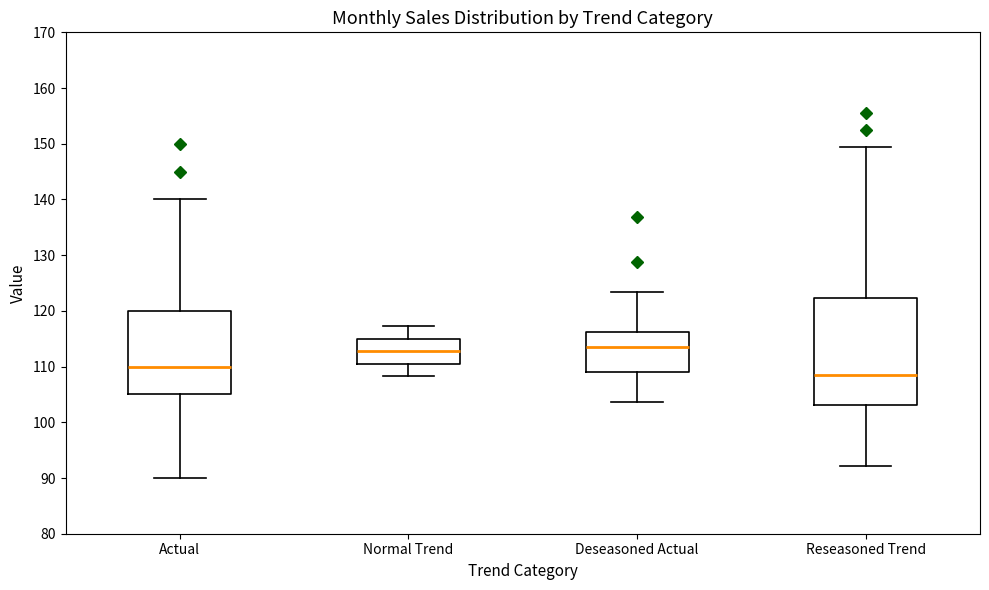

Reading left to right, read every box against the y-axis: the position of its median line, the range the box covers, and the ends of its whiskers. The values are not printed on the chart, so give them approximately, as read against the axis.

Actual: median 110, box 105 to 120, whiskers 90 to 140
Normal Trend: median 113, box 111 to 115, whiskers 108 to 117
Deseasoned Actual: median 113, box 109 to 116, whiskers 104 to 123
Reseasoned Trend: median 109, box 103 to 122, whiskers 92 to 149